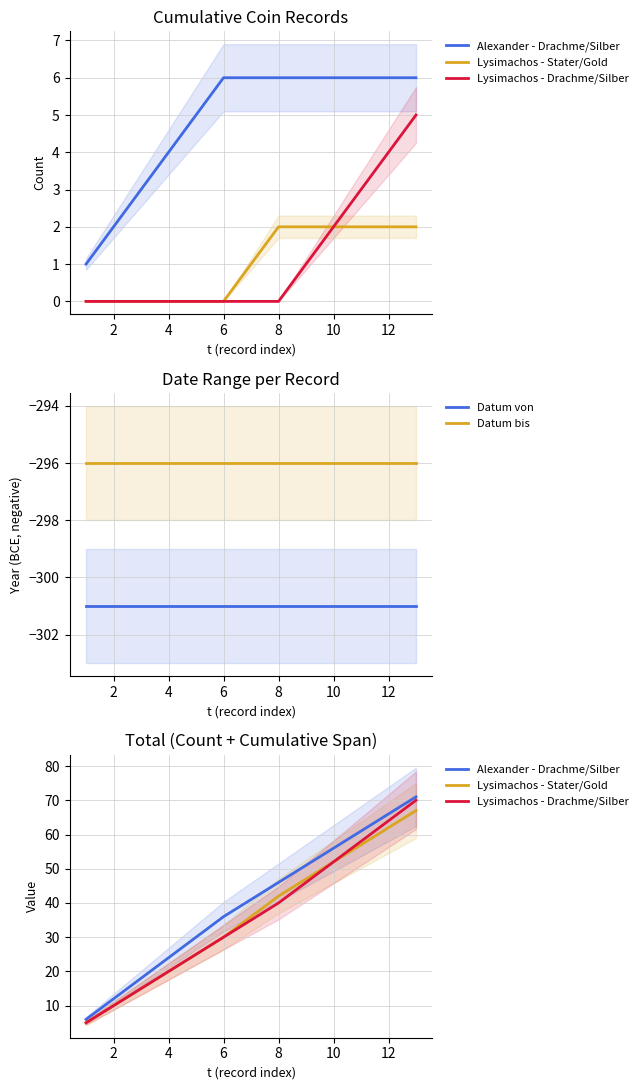

Which series has the largest range (max minus min)?

Alexander - Drachme/Silber